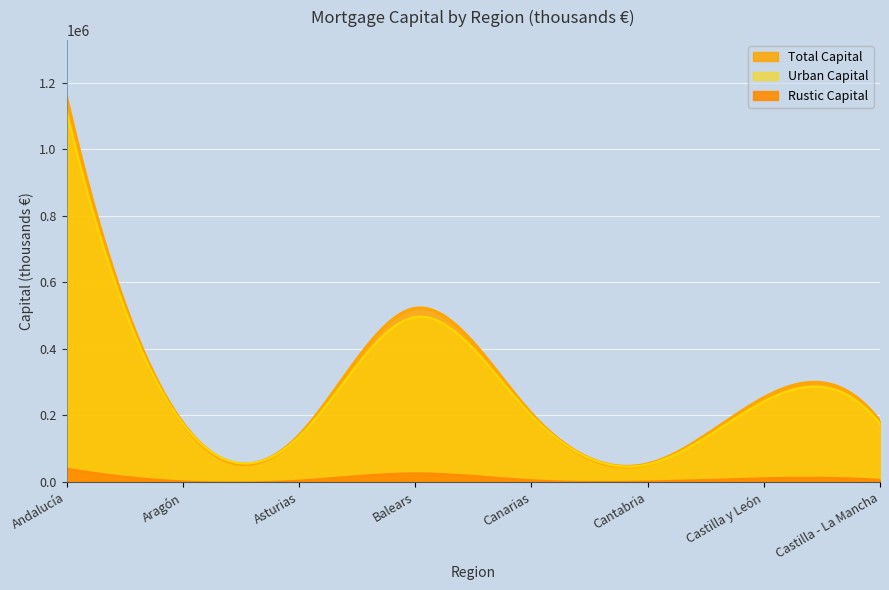

Reading right to left, extract all data points from this chart.

Total Capital: 181212	252734	53480	205465	521295	139164	176832	1155967
Urban Capital: 174970	241720	52379	200438	495845	135444	175454	1116292
Rustic Capital: 6242	11014	1101	5027	25450	3720	1378	39675